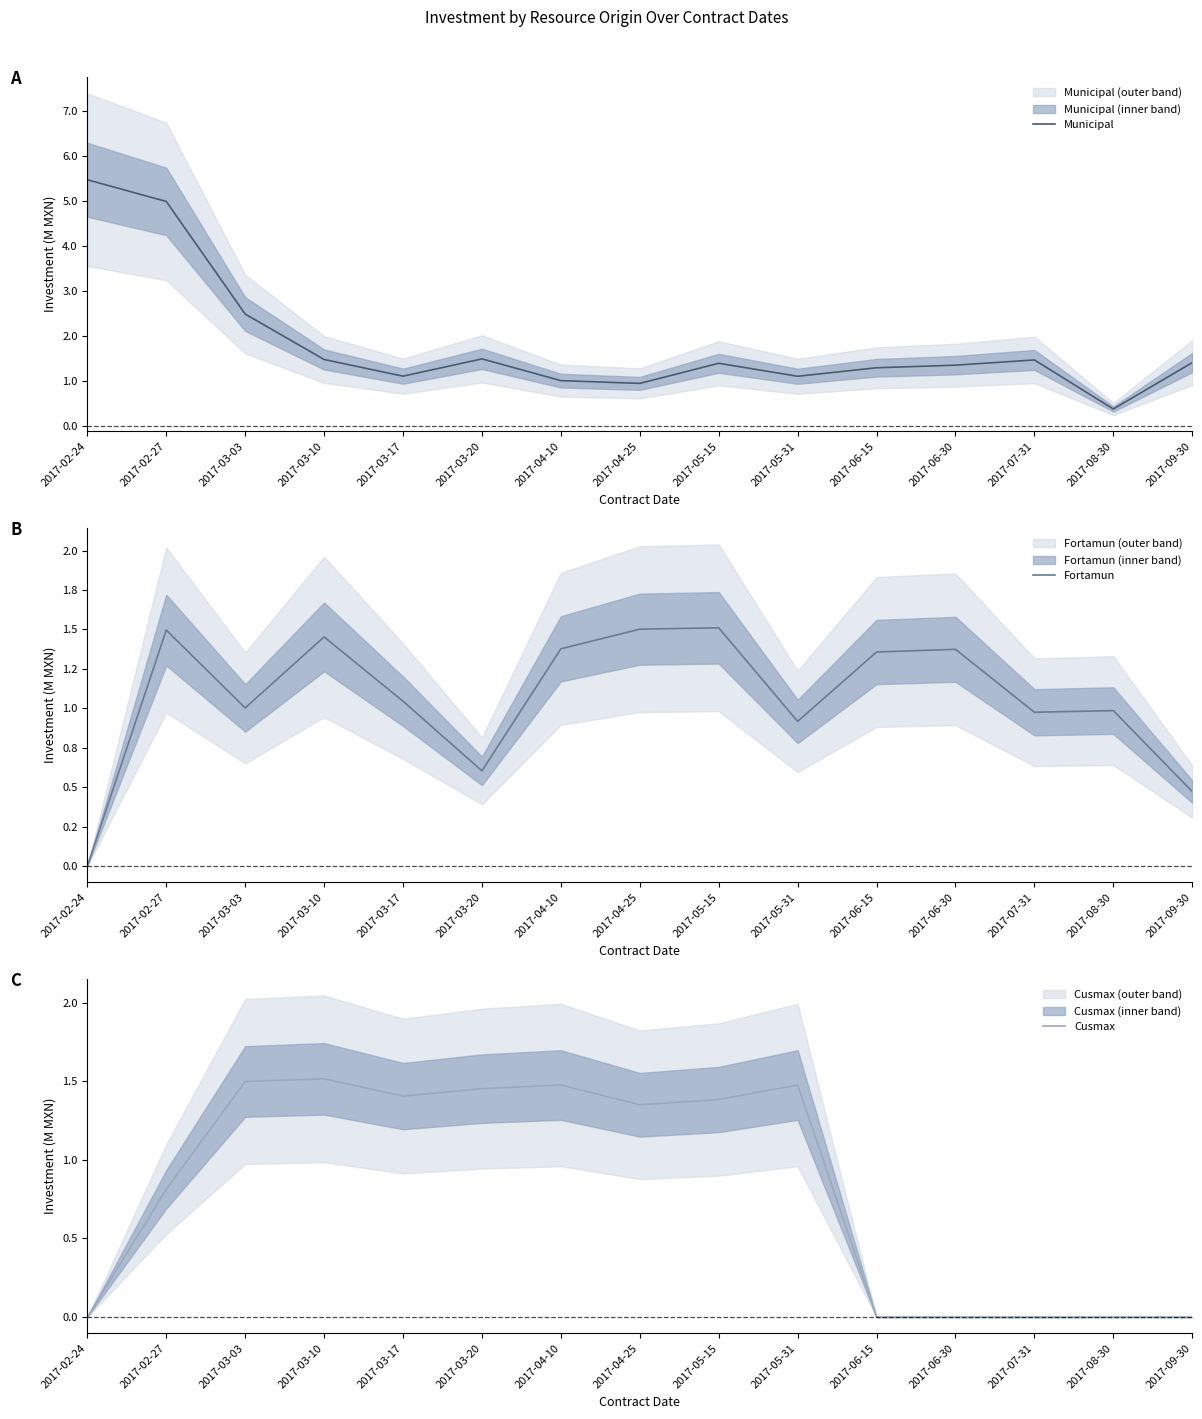

Rank the series by their average value, from lowest to highest.

Cusmax, Fortamun, Municipal